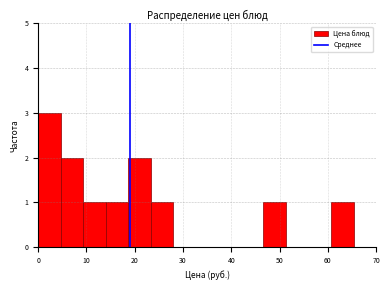

Which range on the x-axis has the tallest bar?

0 to 5